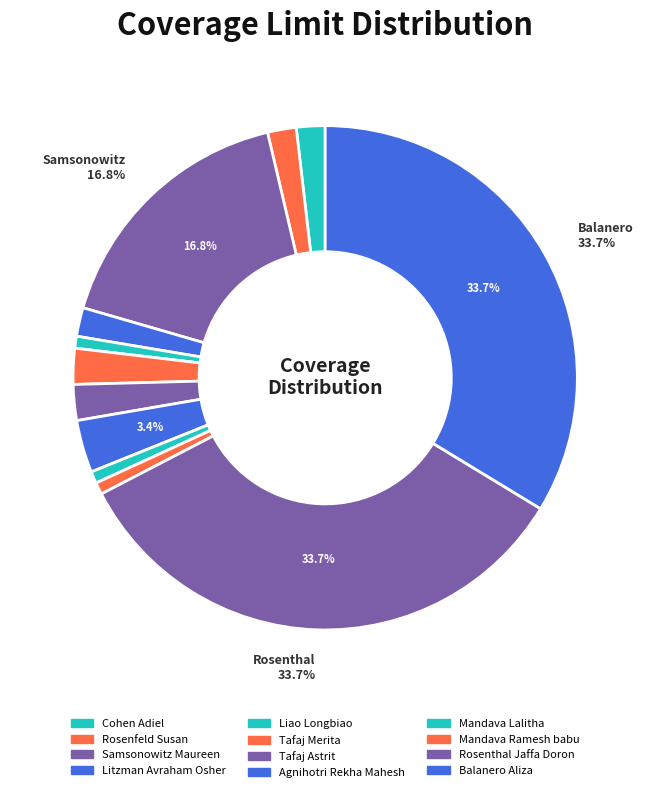

To the nearest percent, what is the difference between the largest and smallest slice percentages?

33%